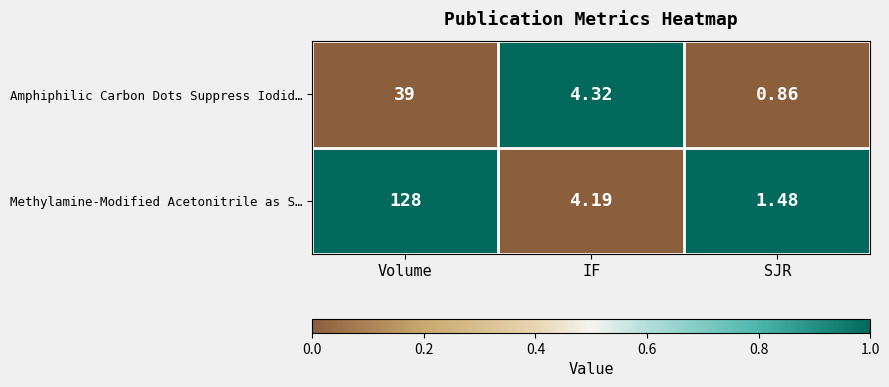

Count the number of data series in this chart.

2